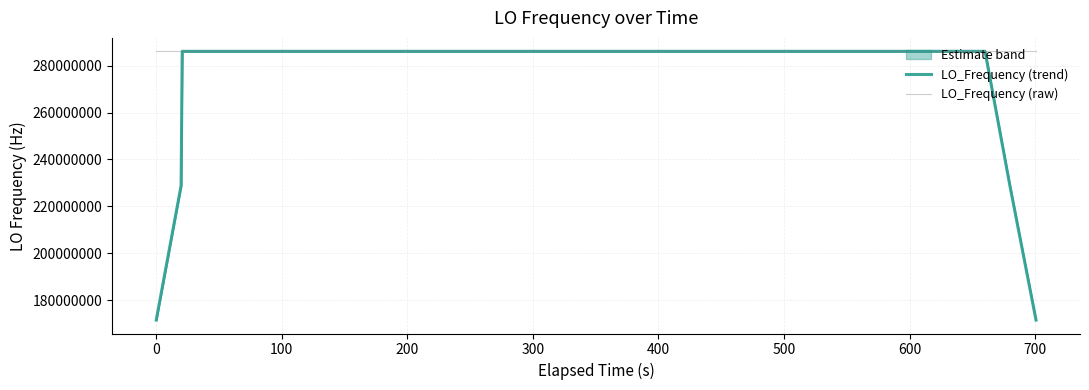

What is the maximum value for LO_Frequency (trend)?

286047006.2